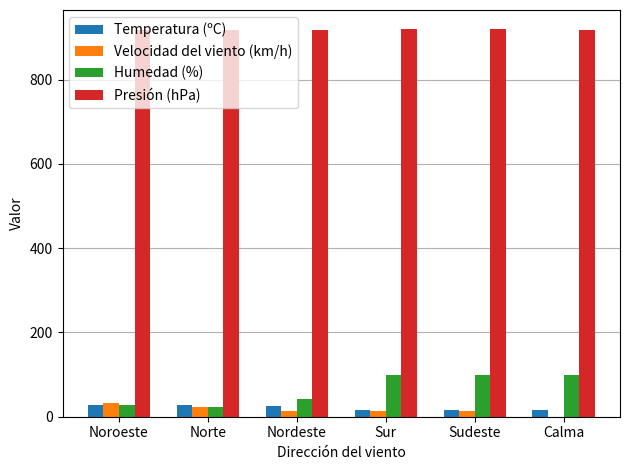

What is the greatest value displayed?

919.4